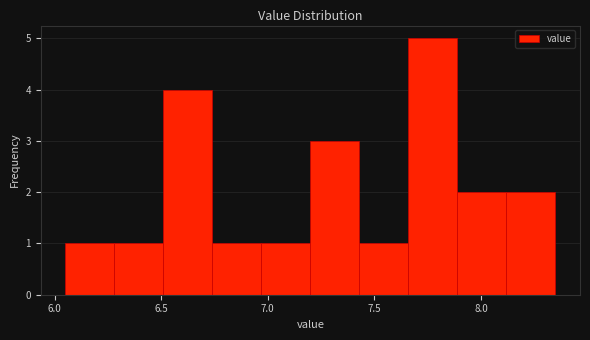

Which range on the x-axis has the tallest bar?

7.66 to 7.89